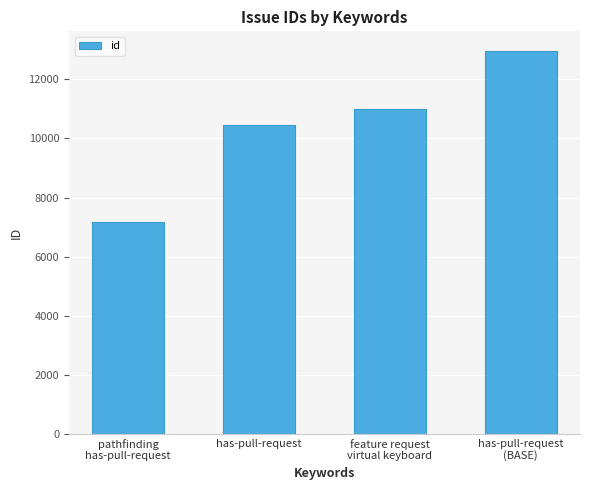

What is the label of the 1st bar from the left?

pathfinding
has-pull-request